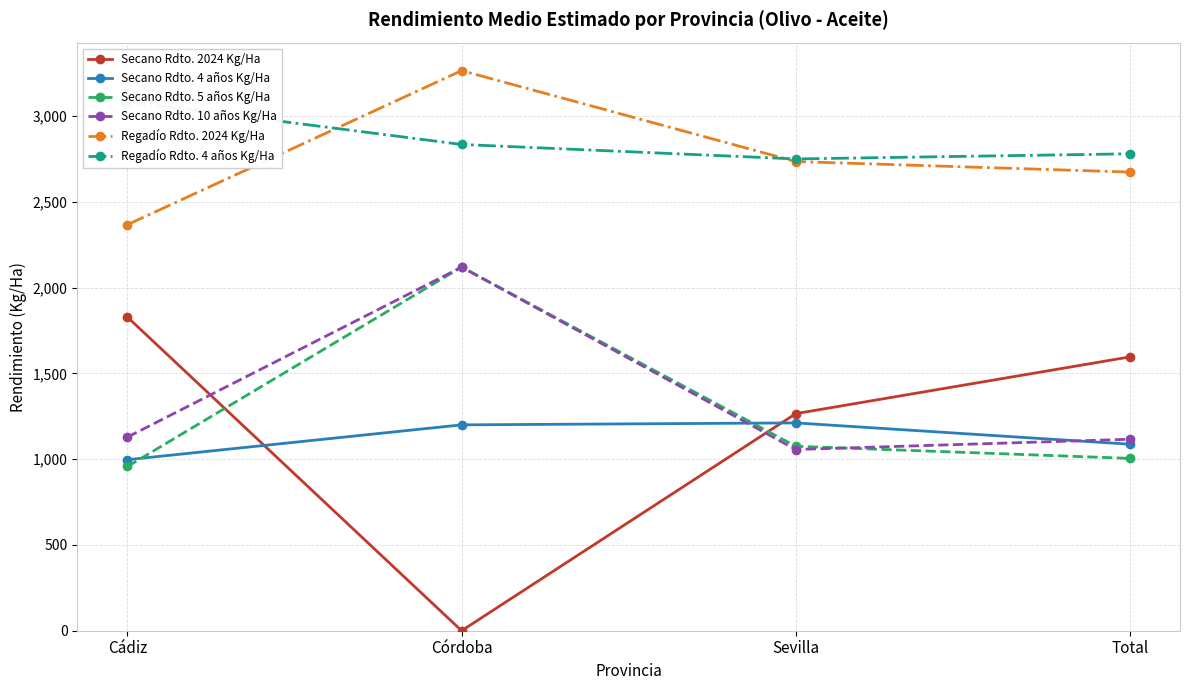

Reading left to right, transcribe all the data shown in this chart.

Secano Rdto. 2024 Kg/Ha: Cádiz=1827.7	Córdoba=0.0	Sevilla=1265.3	Total=1596.0
Secano Rdto. 4 años Kg/Ha: Cádiz=997.0	Córdoba=1200.0	Sevilla=1211.4	Total=1087.1
Secano Rdto. 5 años Kg/Ha: Cádiz=957.6	Córdoba=2119.5	Sevilla=1075.1	Total=1004.5
Secano Rdto. 10 años Kg/Ha: Cádiz=1128.7	Córdoba=2119.5	Sevilla=1056.2	Total=1116.0
Regadío Rdto. 2024 Kg/Ha: Cádiz=2367.0	Córdoba=3264.7	Sevilla=2734.8	Total=2673.3
Regadío Rdto. 4 años Kg/Ha: Cádiz=3083.9	Córdoba=2834.3	Sevilla=2749.9	Total=2779.9